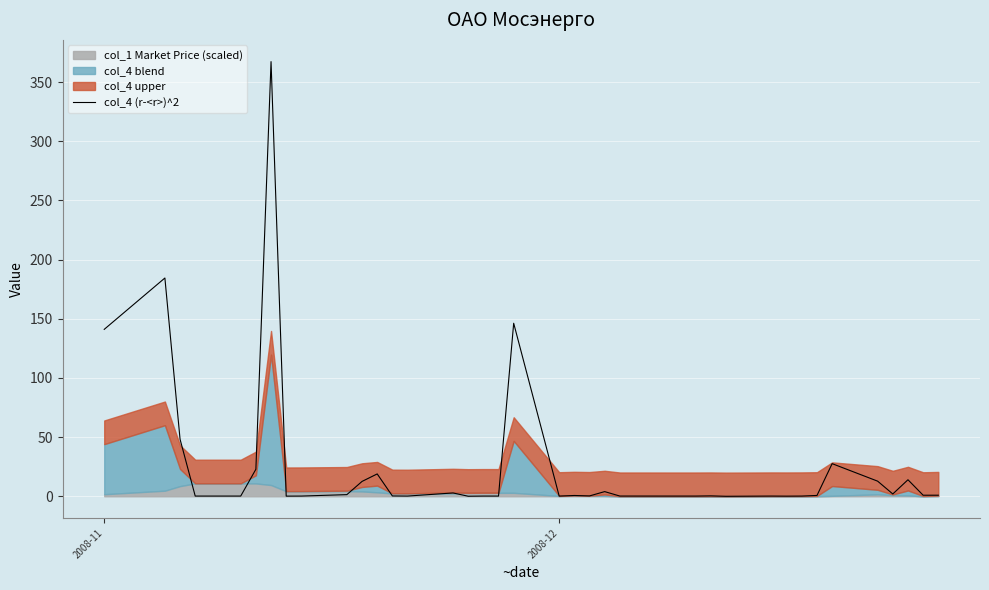

How many lines are shown in the chart?

1